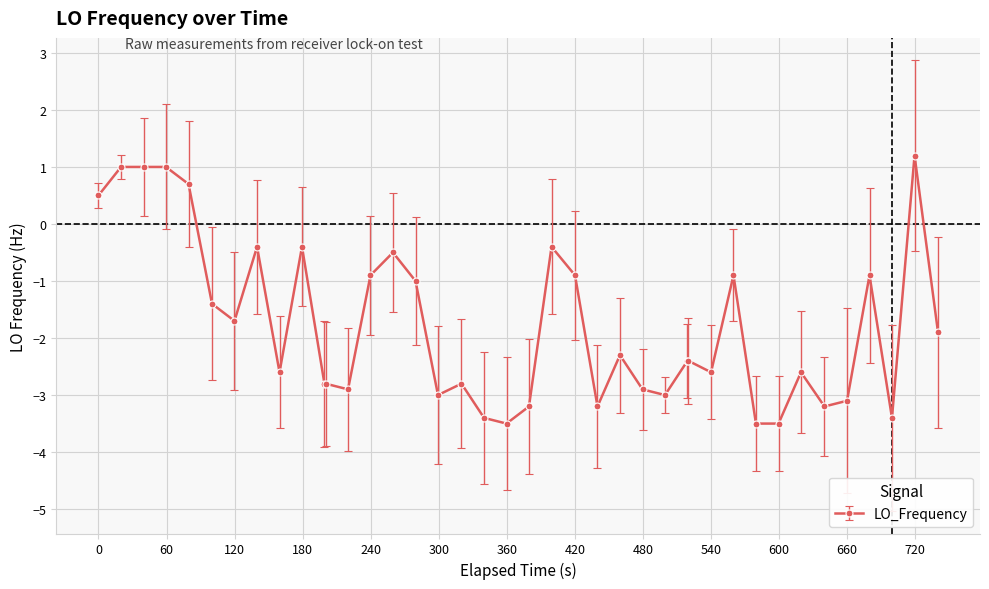

True or false: there are more than 0 points higher than both neighbors.

True